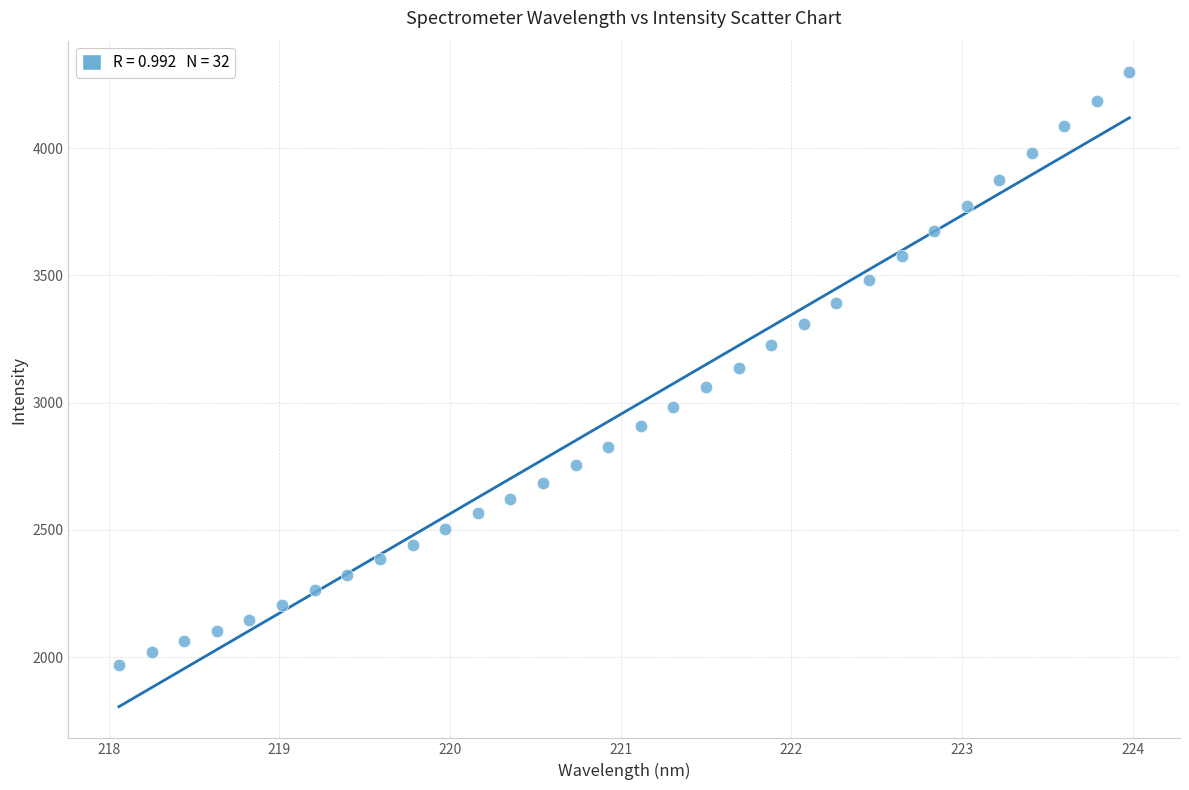

What is the range of Y values (max minus min)?

2327.3